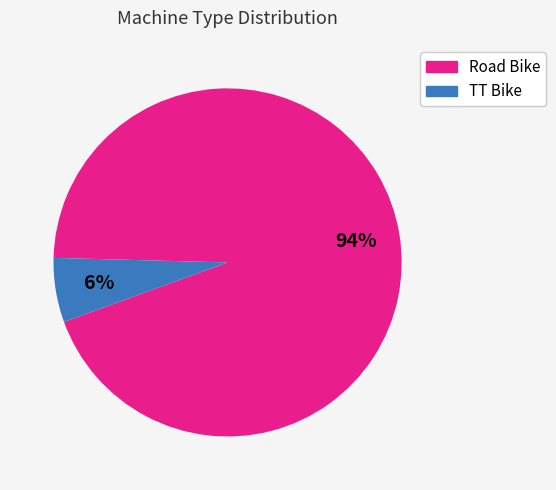

How many segments does this pie chart have?

2